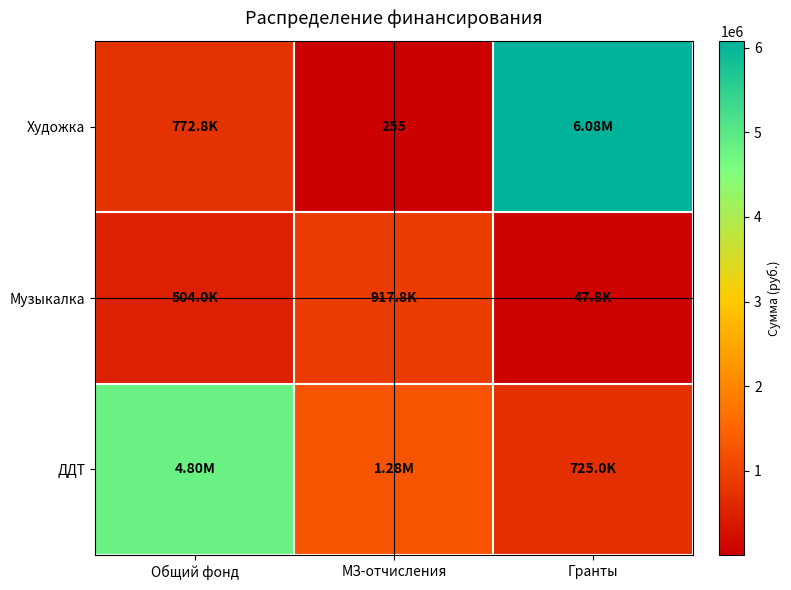

At how many categories does at least one series exceed 4214280?

2